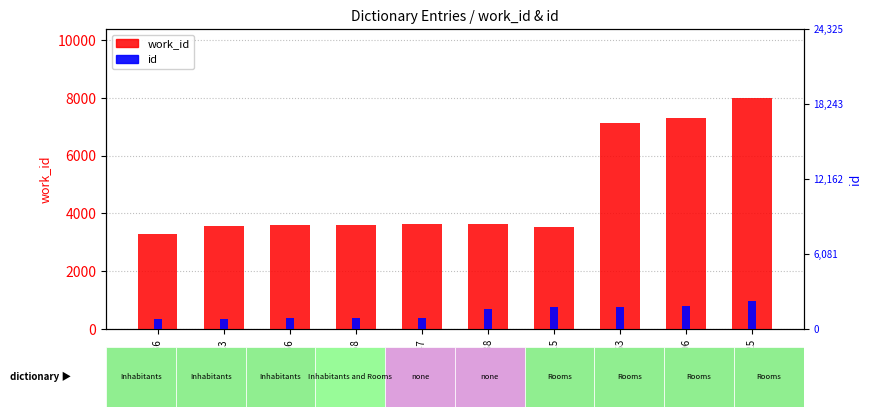

Is it true that work_id equals 3560.0 at 9223?

True